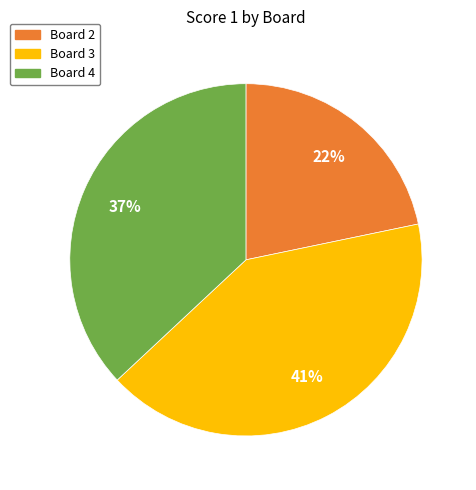

To the nearest percent, what percentage of the pie is Board 3?

41%